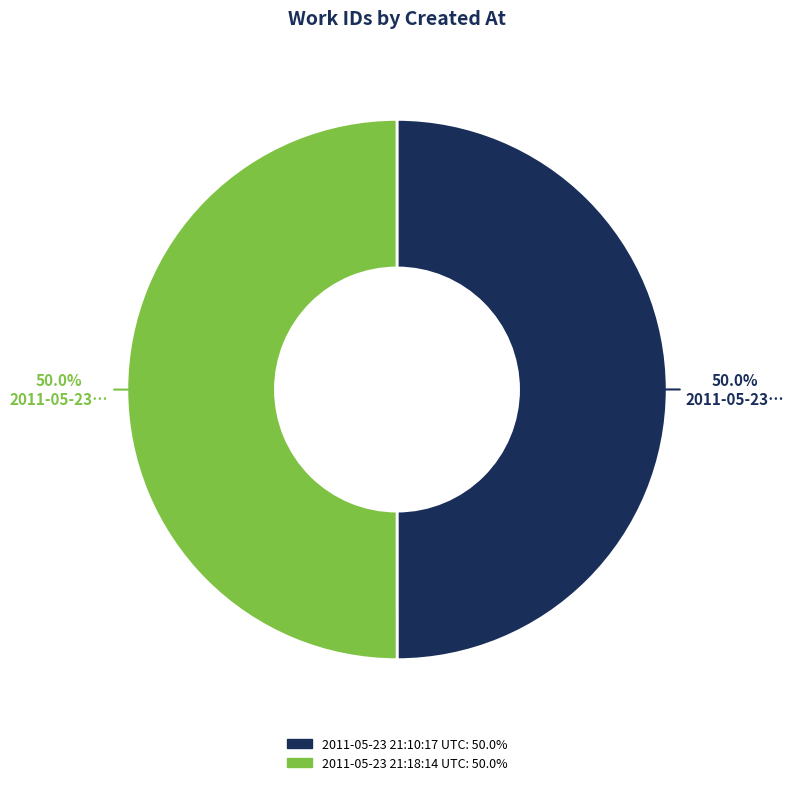

Is it true that 2011-05-23 21:18:14 UTC is 50% of the pie?

True